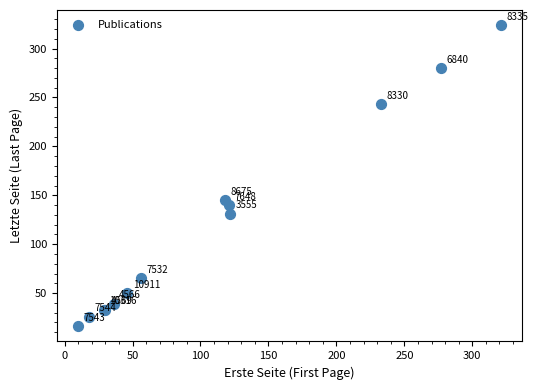

What Y value in the scatter plot is closest to 170?

145